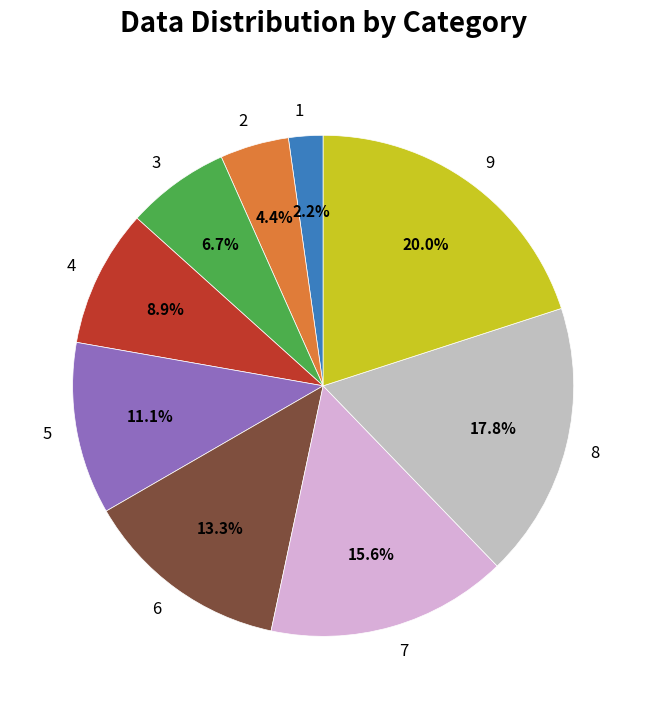

How much of the chart is everything except 9?

80.0%